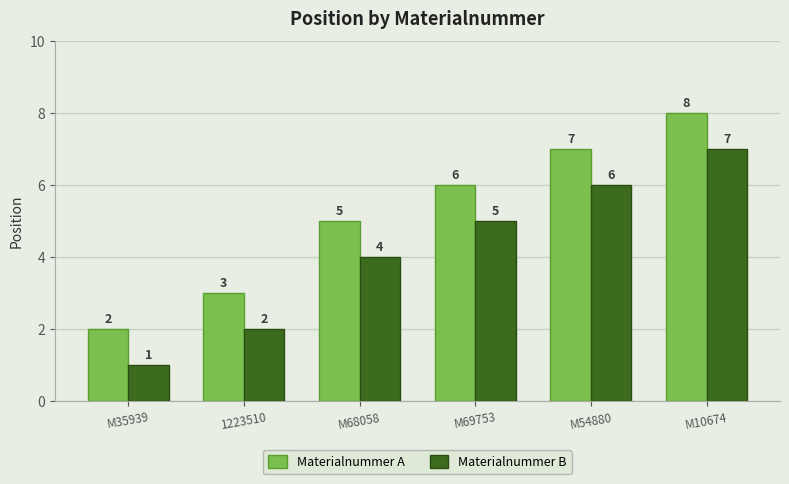

What is the sum of the Materialnummer A values at M10674 and 1223510?

11